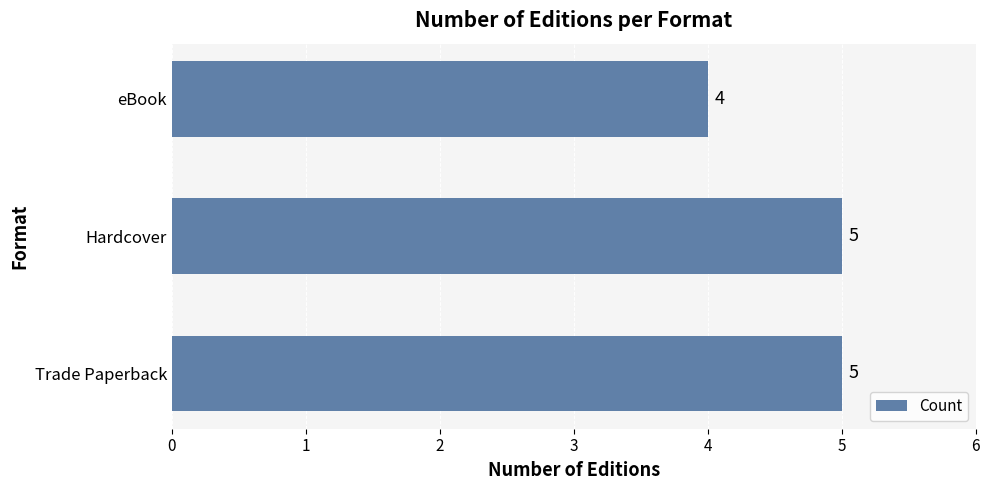

Reading top to bottom, what are all the values shown in this chart?

4	5	5